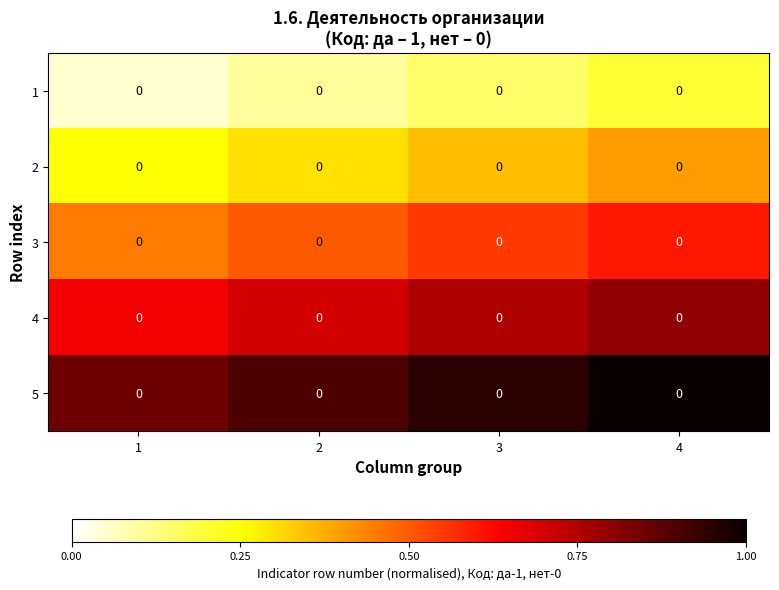

What is the difference between the highest and lowest values at 1?

0.8